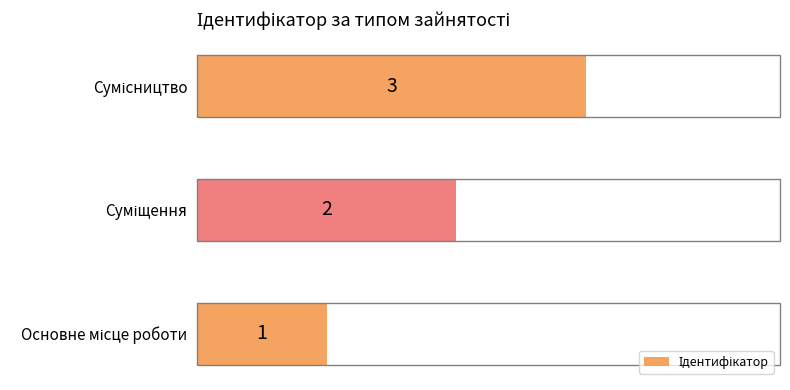

Count the values in the range 1 to 3.

3